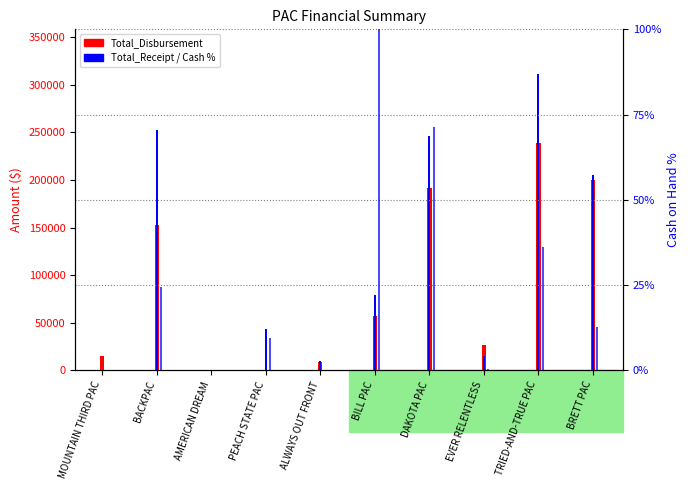

How many values in the Cash_on_Hand series exceed 12?

5